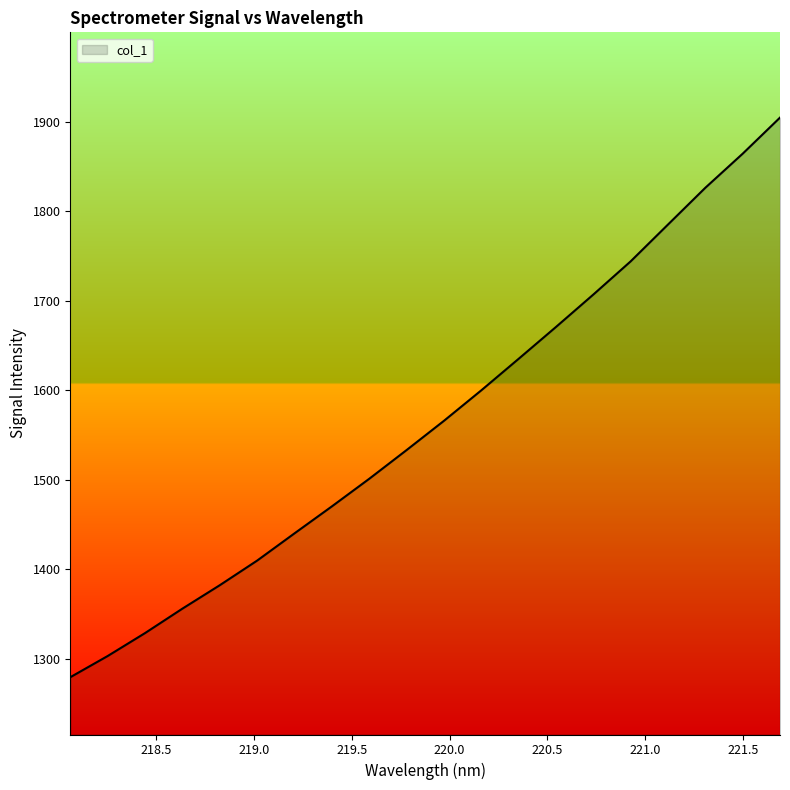

Reading left to right, transcribe all the data shown in this chart.

1279.4	1303.1	1328.7	1356.0	1382.2	1409.7	1440.1	1470.2	1501.0	1533.1	1565.8	1599.8	1635.0	1670.6	1706.8	1743.9	1785.0	1826.0	1864.1	1904.4